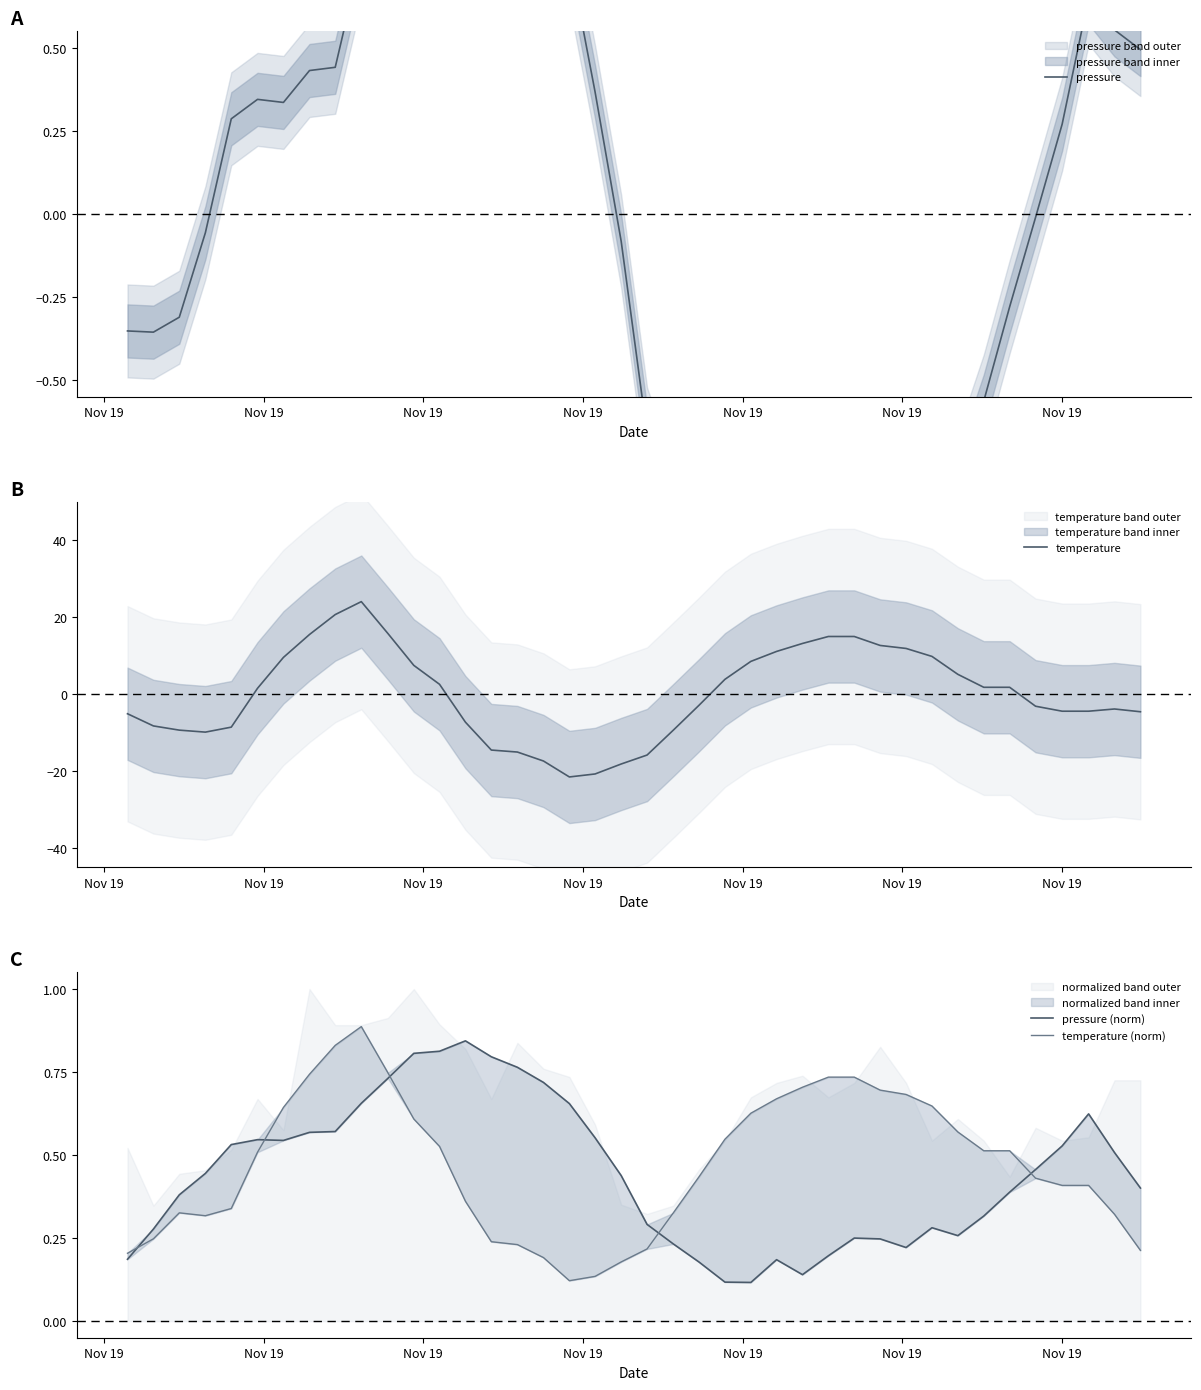

What is the maximum value for temperature?

24.1